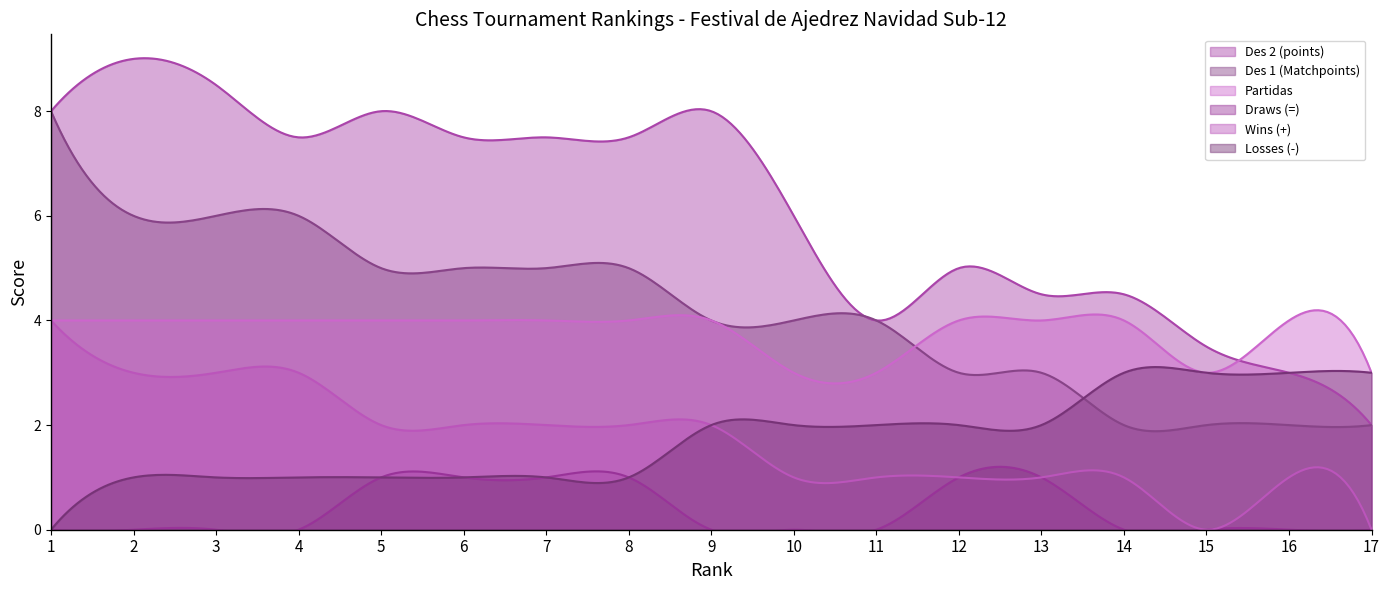

The value of Partidas at 4 is 4.0. True or false?

True